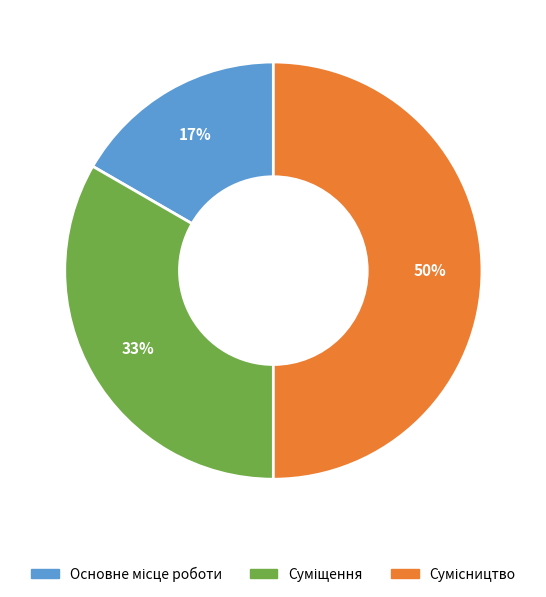

To the nearest percent, what is the difference between the largest and smallest slice percentages?

33%